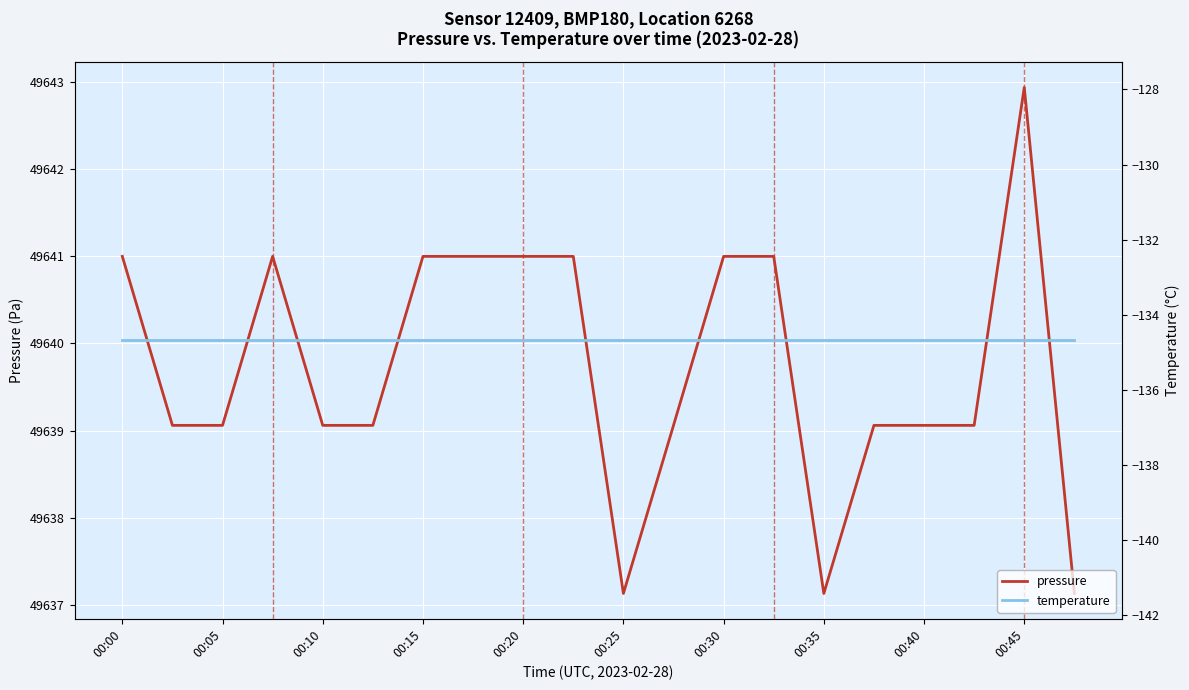

What is the minimum value shown in the chart?

-134.7